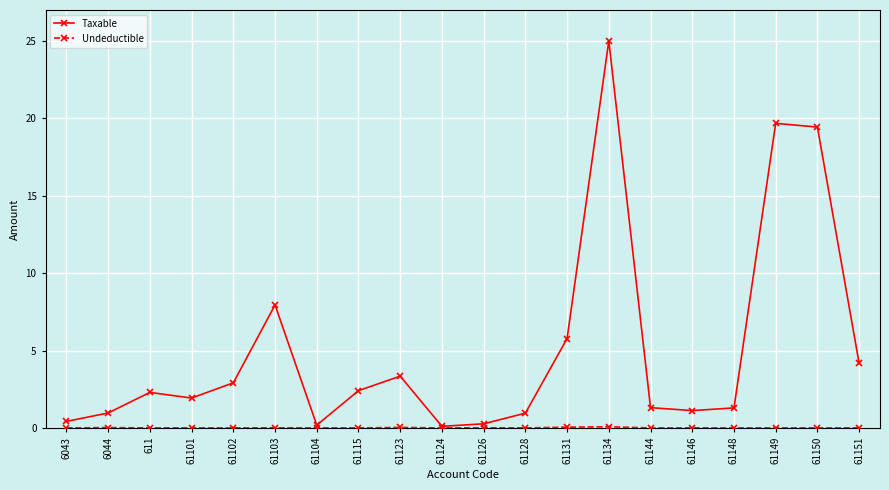

In Taxable, how many points are lower than both neighbors (excluding endpoints)?

4